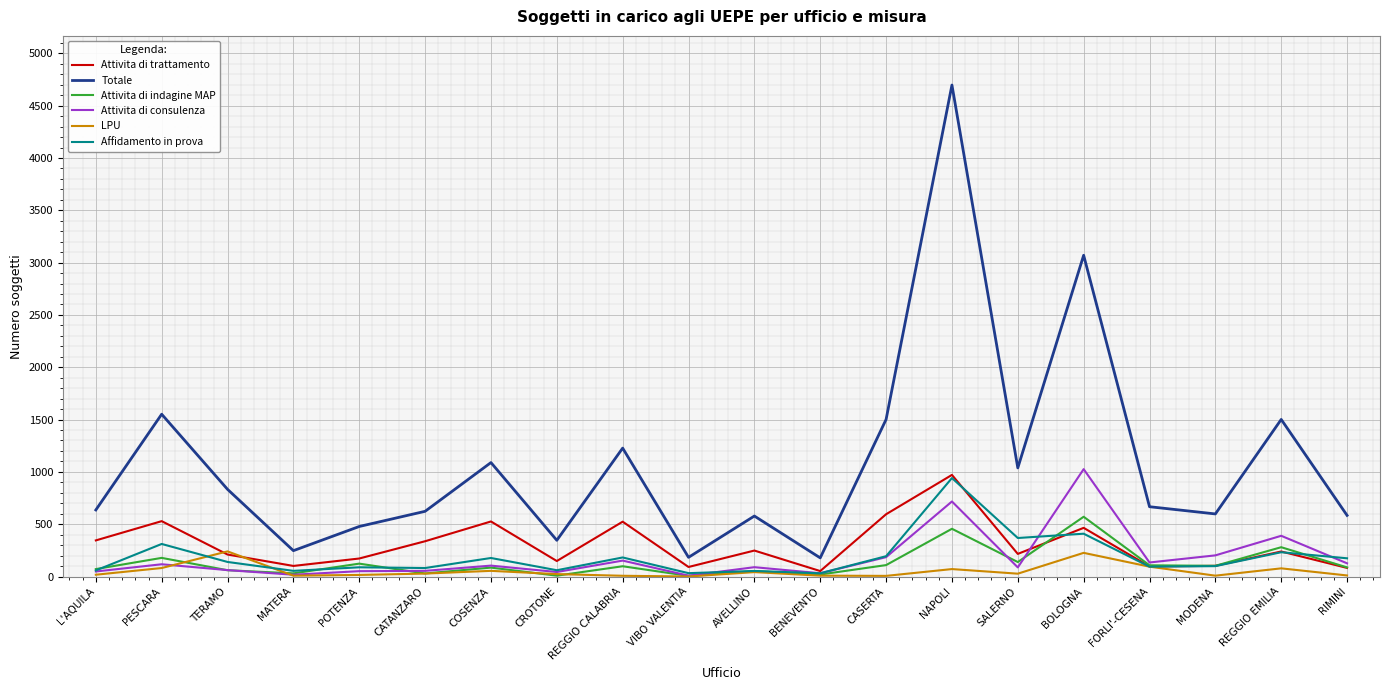

True or false: Affidamento in prova and Totale intersect in this chart.

False